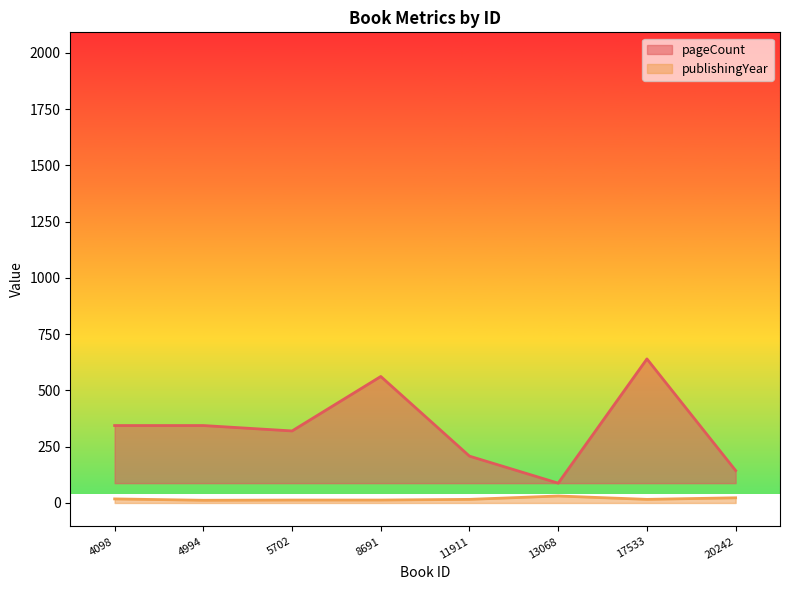

What is the difference between the maximum and second lowest values in the publishingYear series?

18